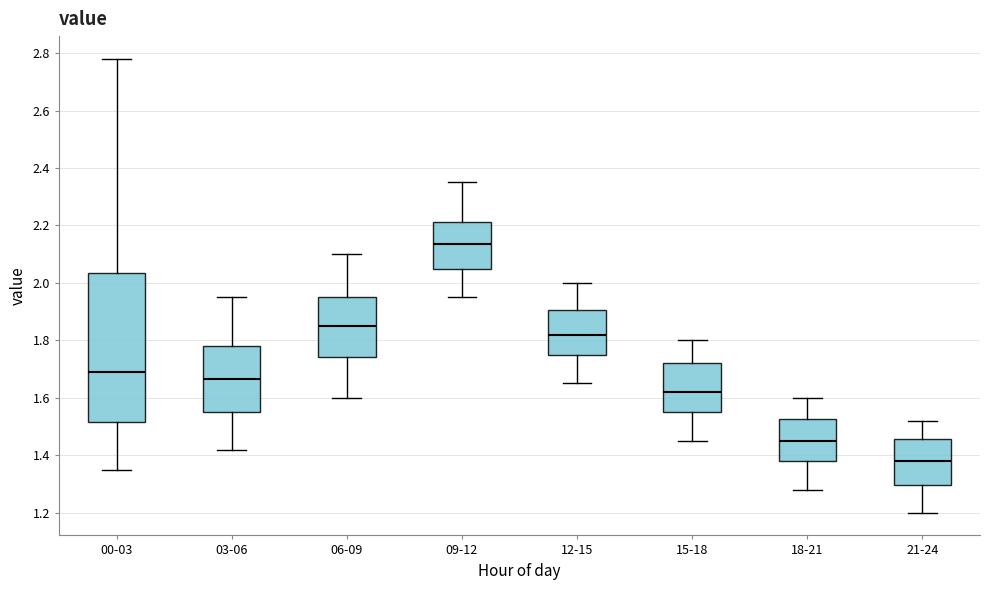

Which box is the tallest, from its lower edge to its upper edge?

00-03